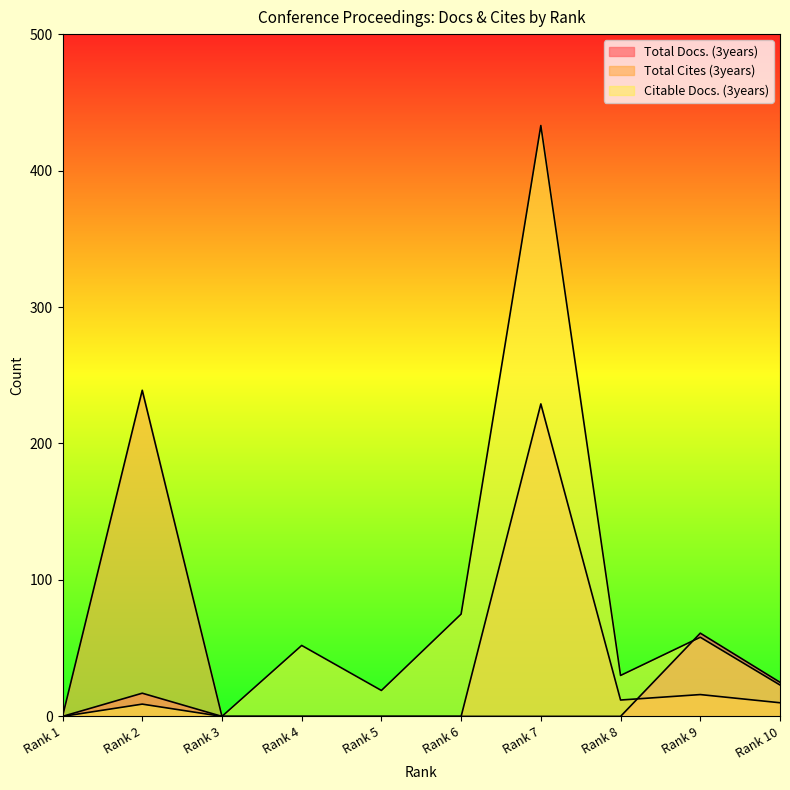

Reading right to left, list all the values displayed in this chart.

Total Docs. (3years): Rank 10=25	Rank 9=61	Rank 8=0	Rank 7=0	Rank 6=0	Rank 5=0	Rank 4=0	Rank 3=0	Rank 2=17	Rank 1=0
Total Cites (3years): Rank 10=10	Rank 9=16	Rank 8=12	Rank 7=229	Rank 6=0	Rank 5=0	Rank 4=0	Rank 3=0	Rank 2=239	Rank 1=0
Citable Docs. (3years): Rank 10=23	Rank 9=58	Rank 8=30	Rank 7=433	Rank 6=75	Rank 5=19	Rank 4=52	Rank 3=0	Rank 2=9	Rank 1=0